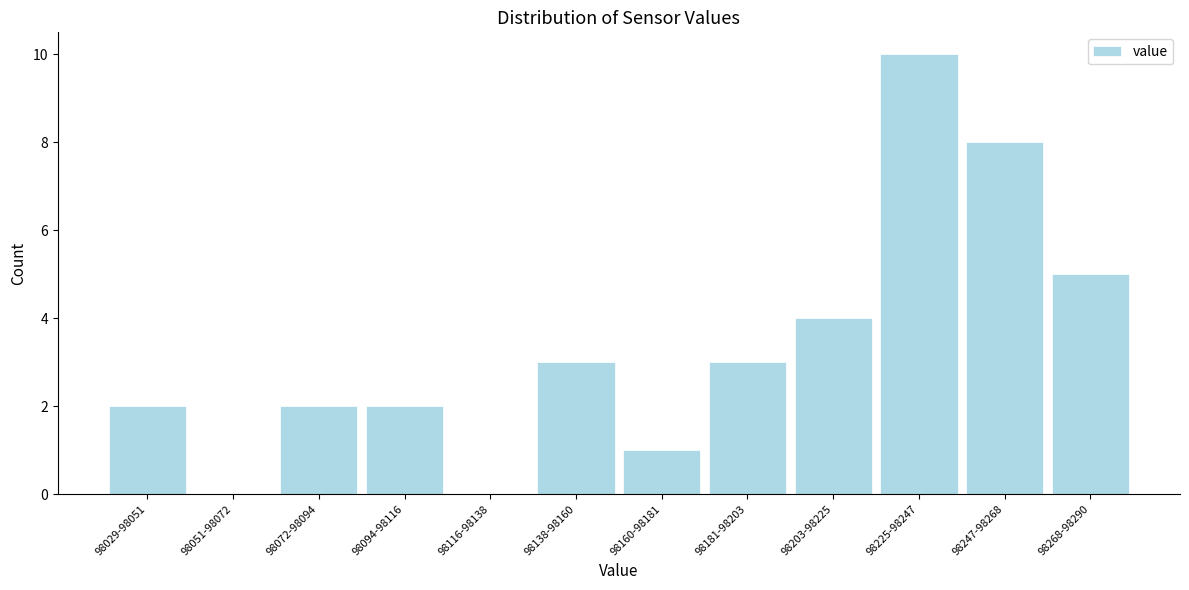

Reading right to left, list all the values displayed in this chart.

98268-98290=5	98247-98268=8	98225-98247=10	98203-98225=4	98181-98203=3	98160-98181=1	98138-98160=3	98116-98138=0	98094-98116=2	98072-98094=2	98051-98072=0	98029-98051=2